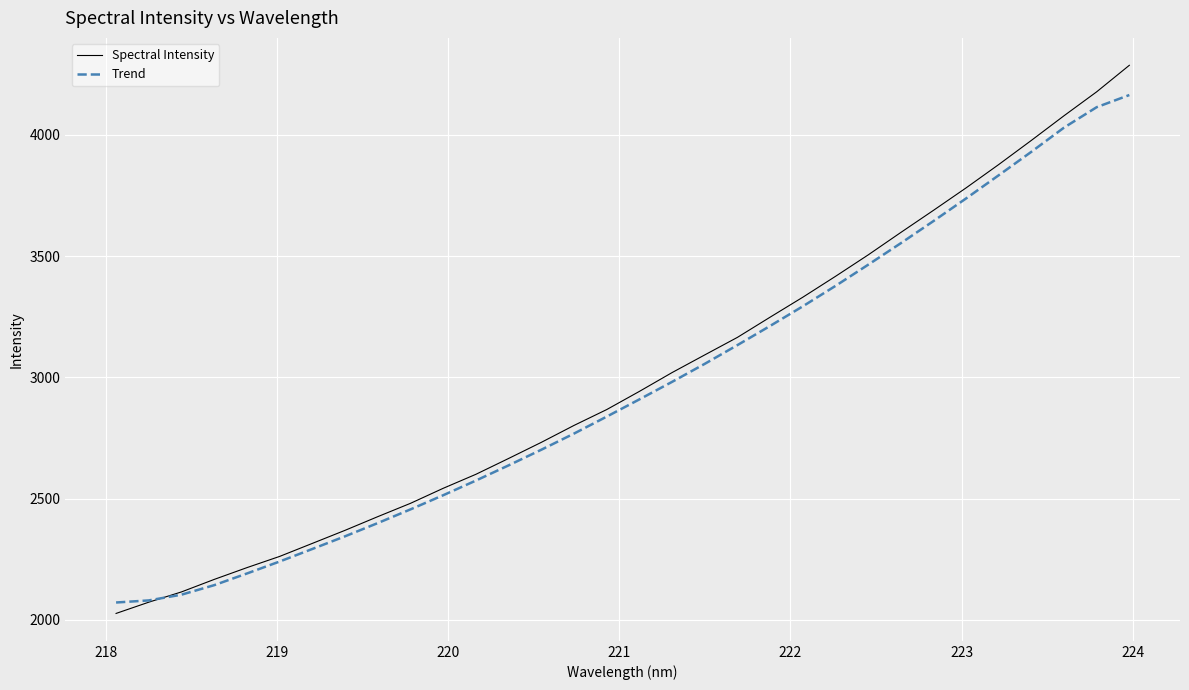

Which series has the largest range (max minus min)?

Spectral Intensity